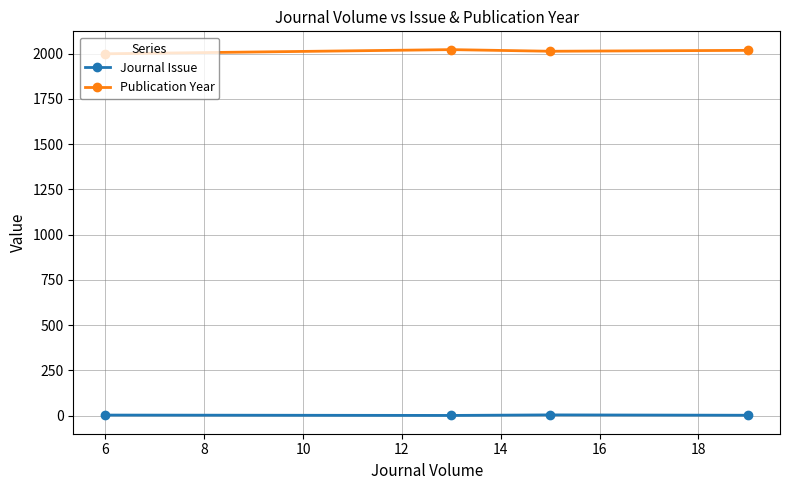

Rank the series by their maximum value, from lowest to highest.

Journal Issue, Publication Year